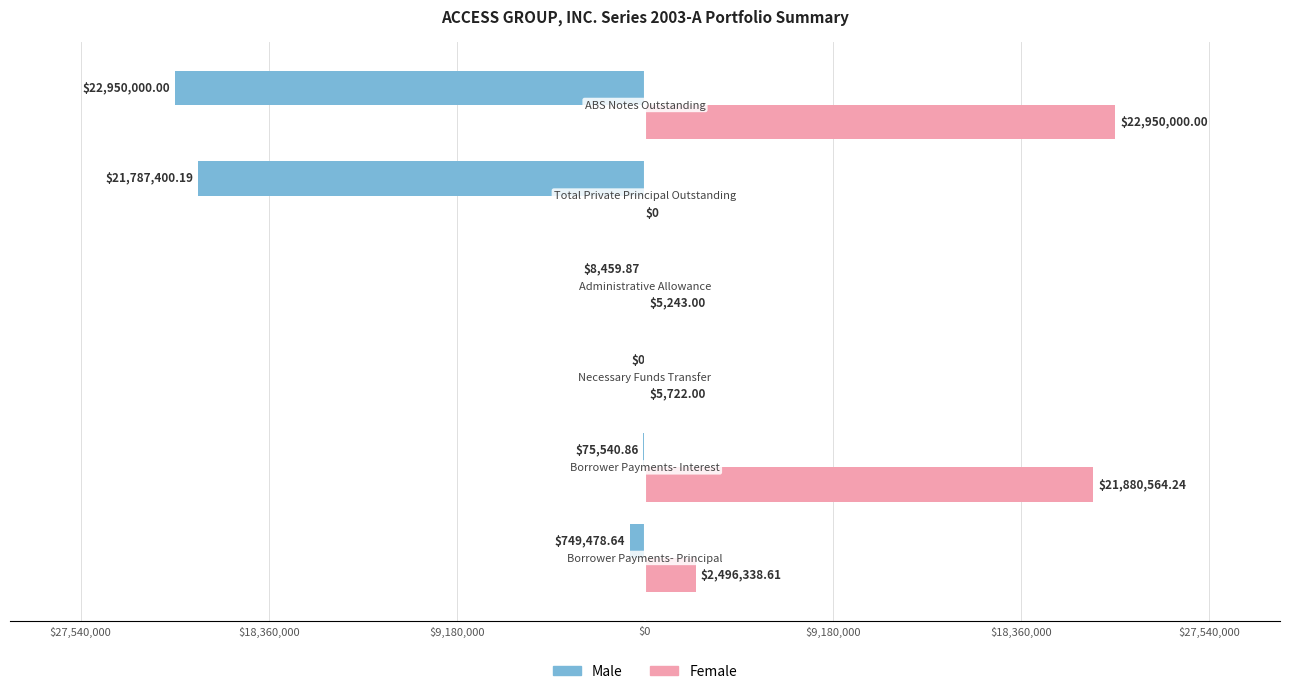

Reading left to right, extract all data points from this chart.

Male: -749478.6	-75540.9	0.0	-8459.9	-21787400.2	-22950000.0
Female: 2496338.6	21880564.2	5722.0	5243.0	0.0	22950000.0